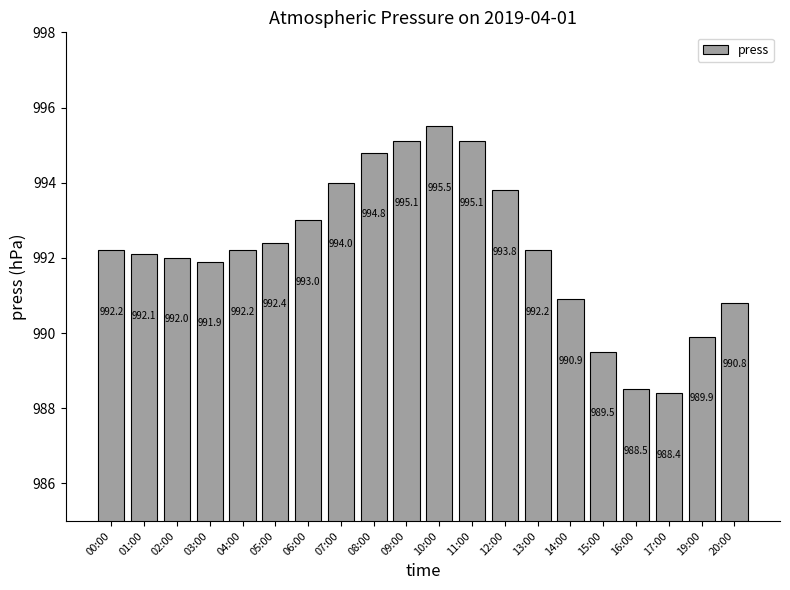

What is the minimum value shown in the chart?

988.4